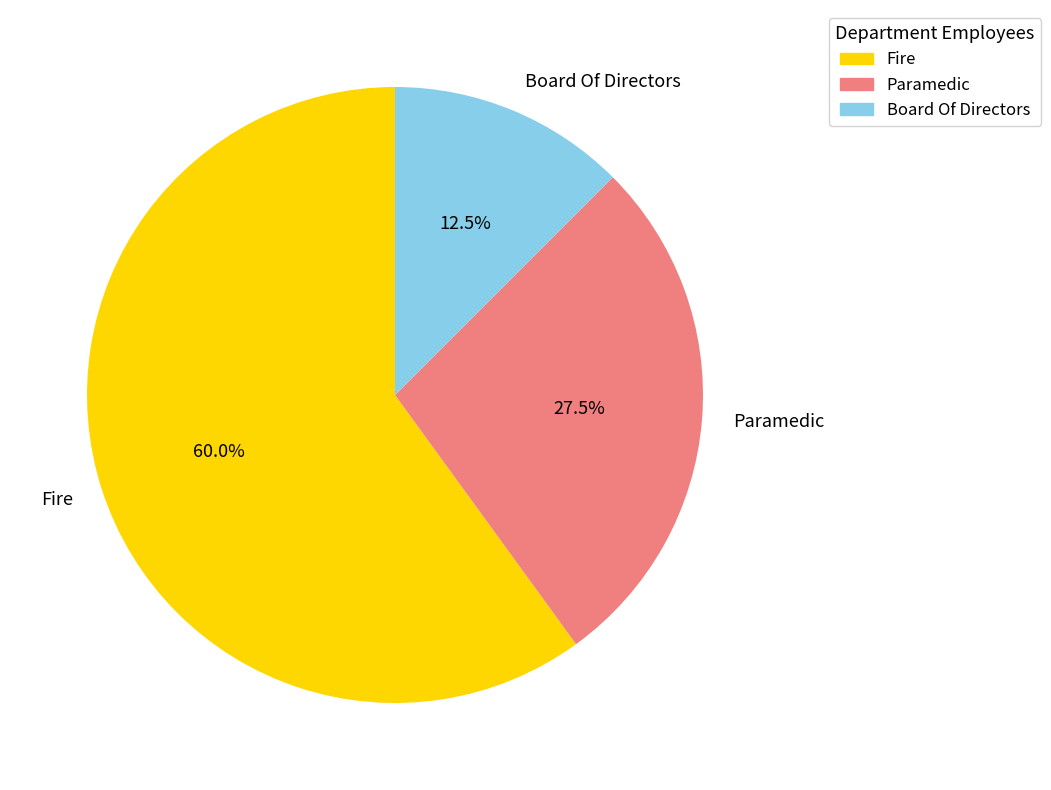

Between Paramedic and Fire, which is larger?

Fire